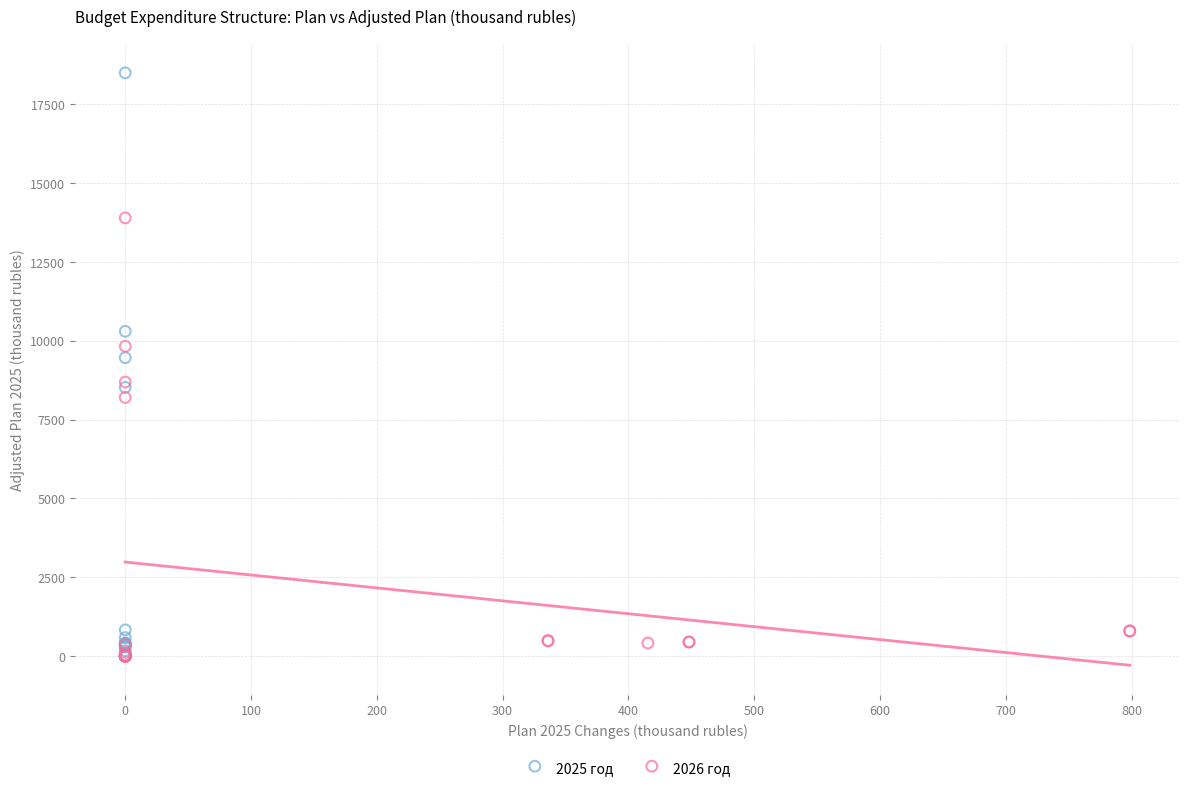

Which series contains the highest Y value?

2025 год